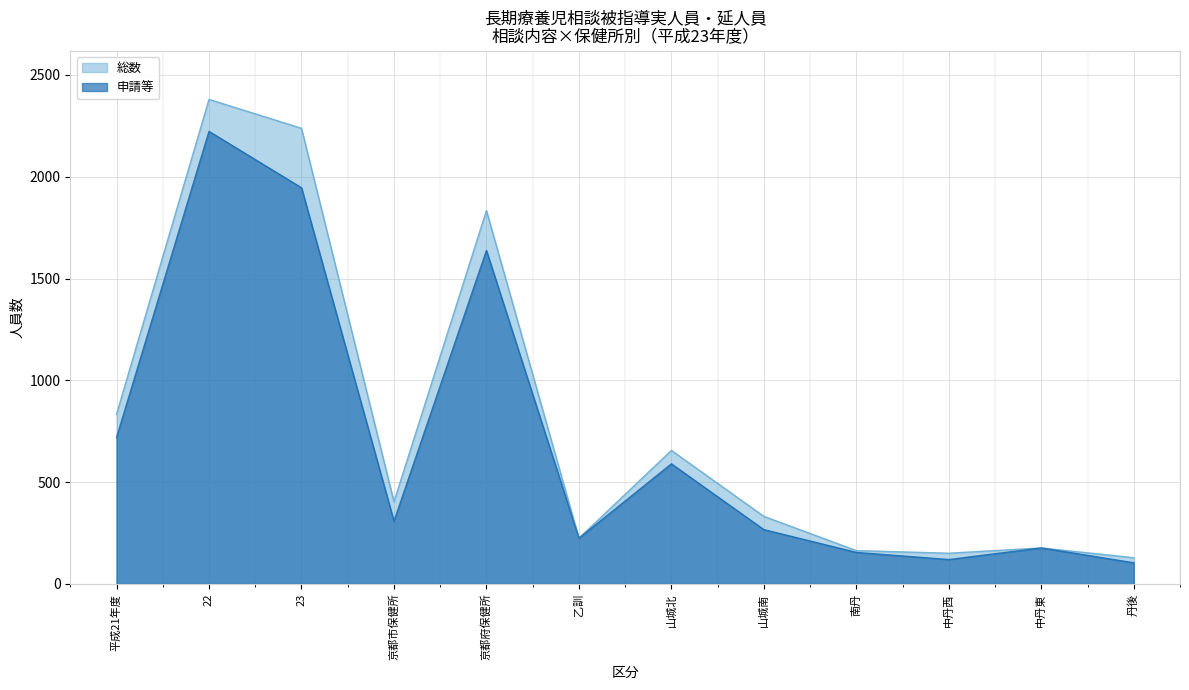

True or false: 申請等 has a value of 180 at 中丹西.

False